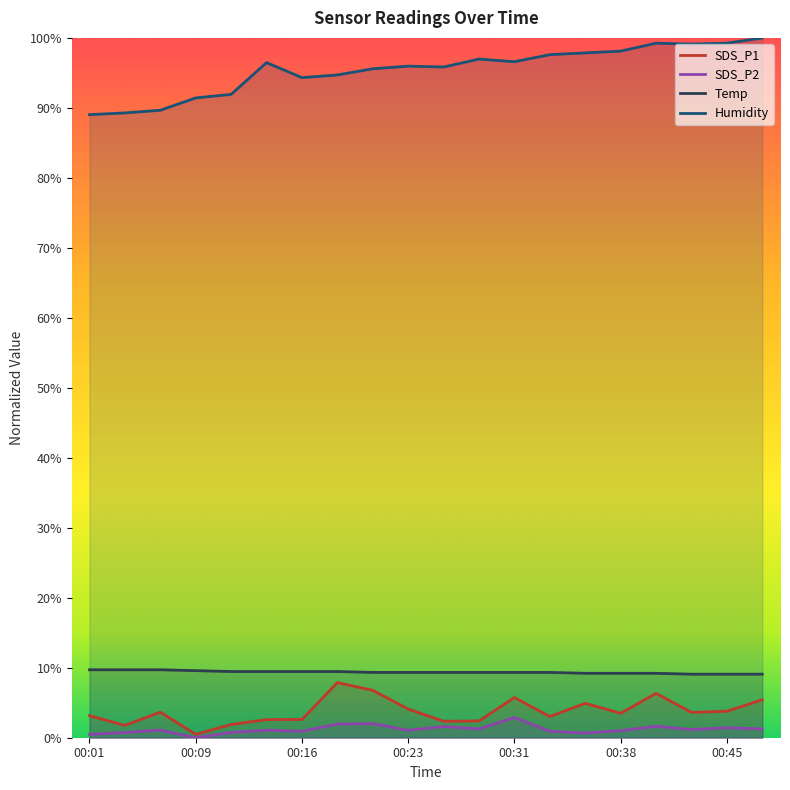

At how many categories does at least one series exceed 79?

20